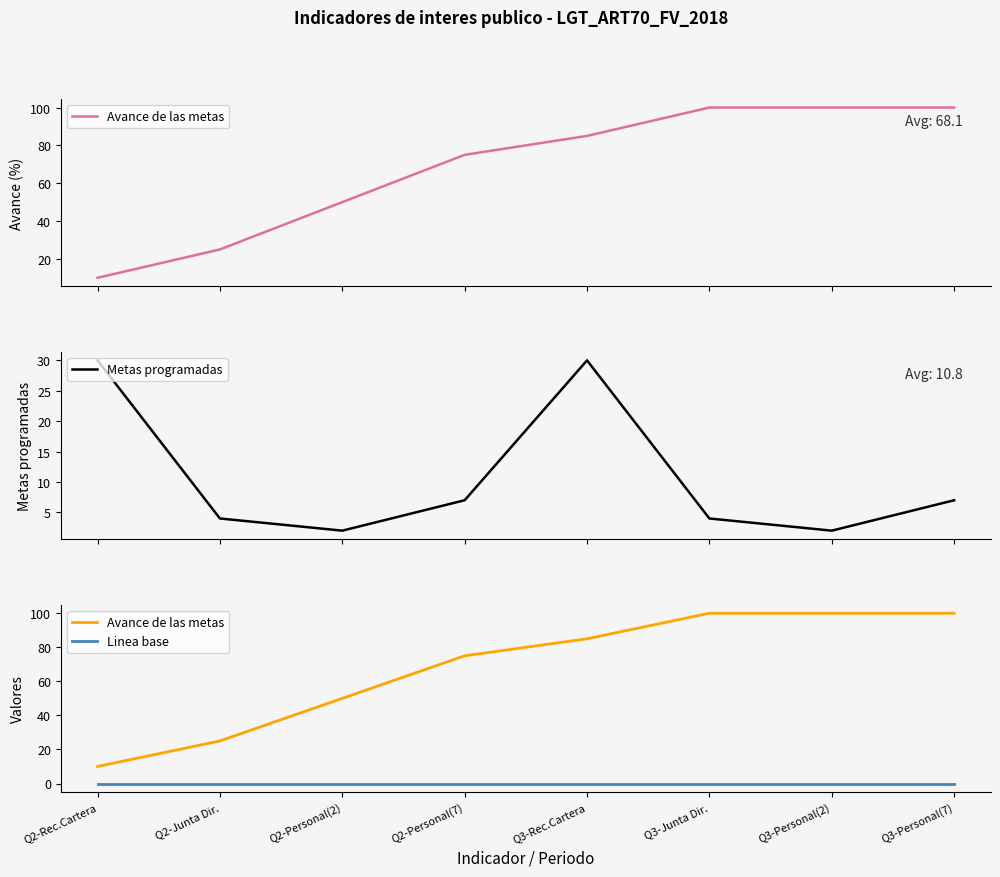

Where does the Metas programadas series first go above 7?

Q2-Rec.Cartera